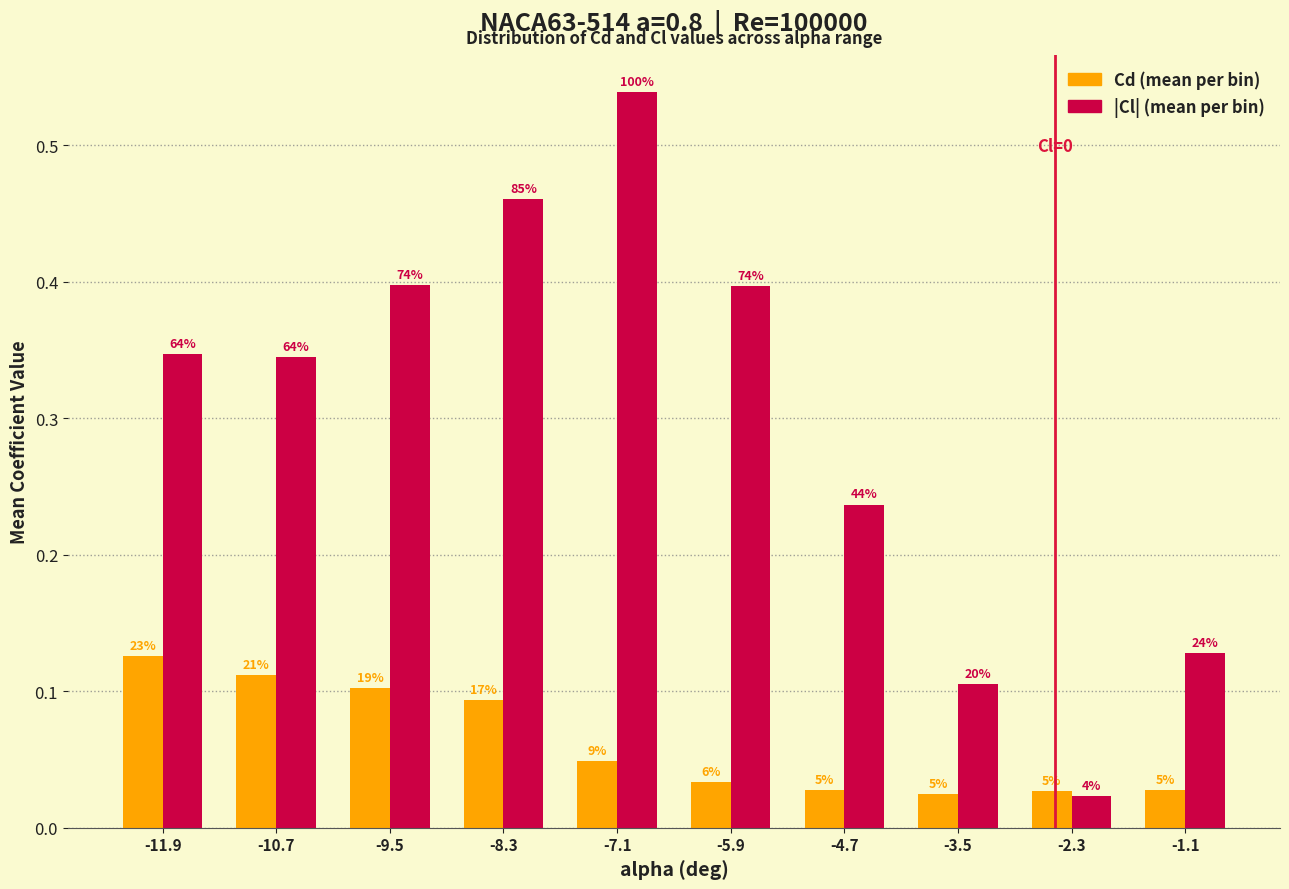

What are all the series names shown in the legend?

Cd (mean per bin), |Cl| (mean per bin)